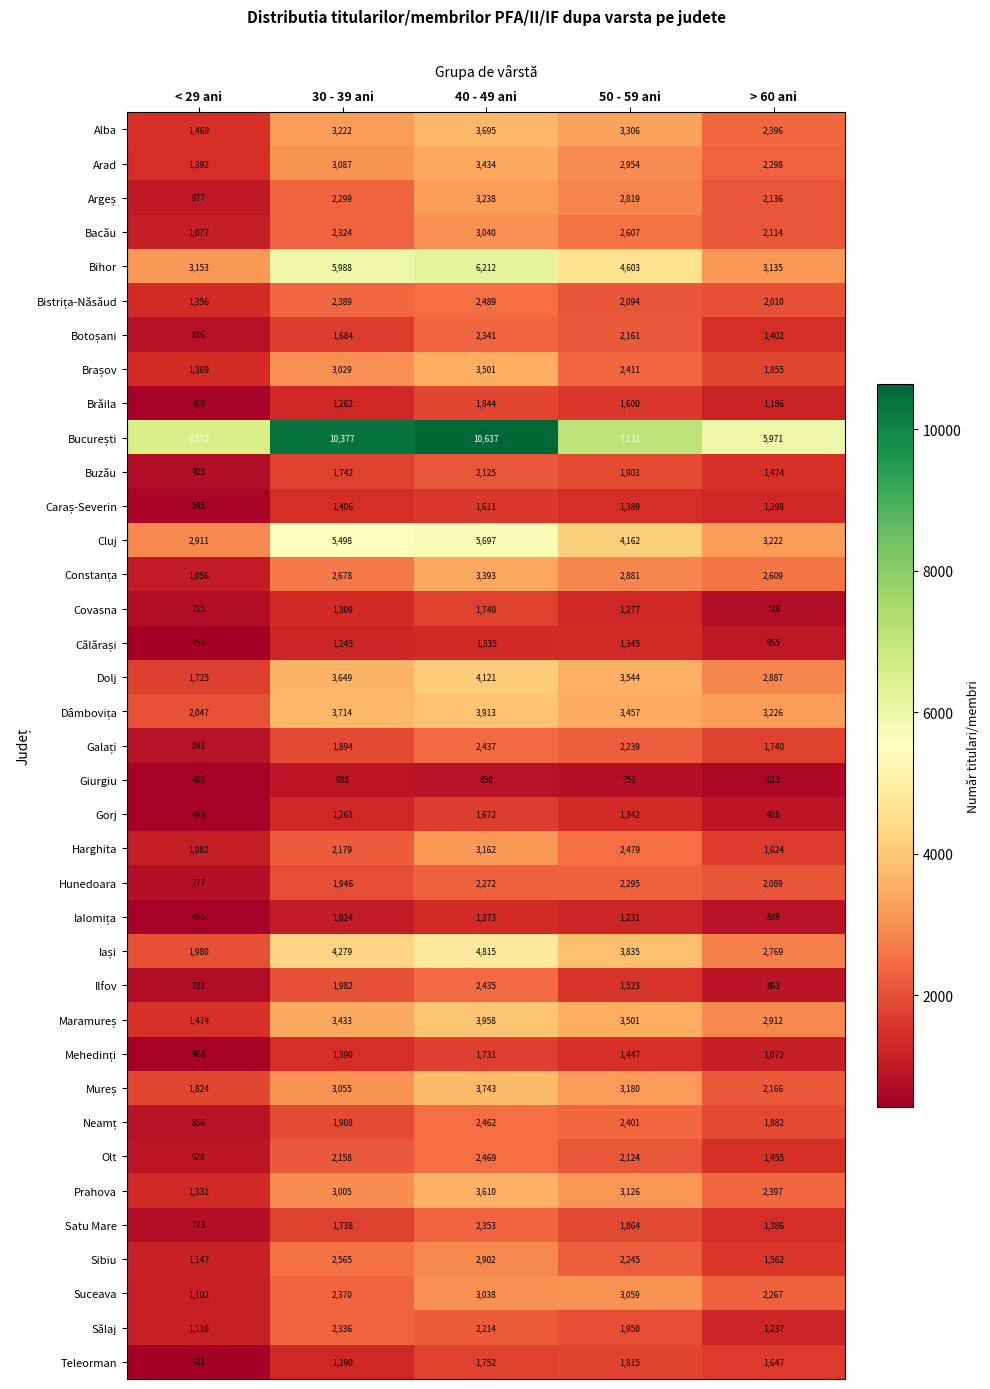

How many values in the Prahova series are below 3005?

2